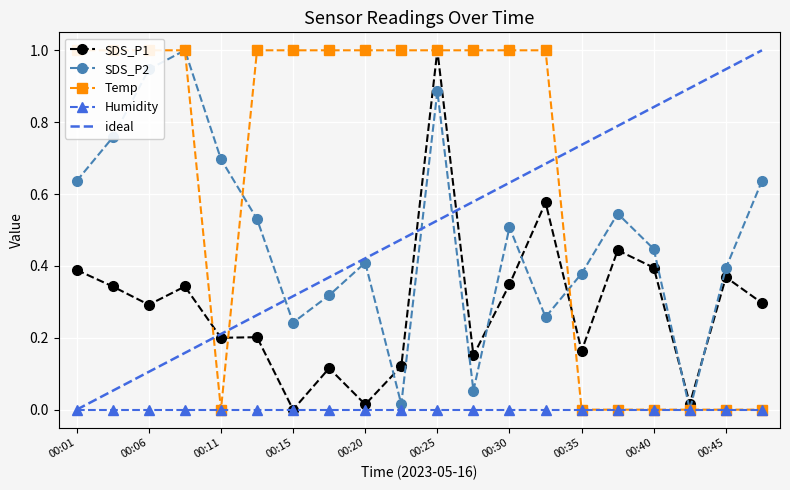

Is it true that Temp equals 0.0 at 00:47?

True